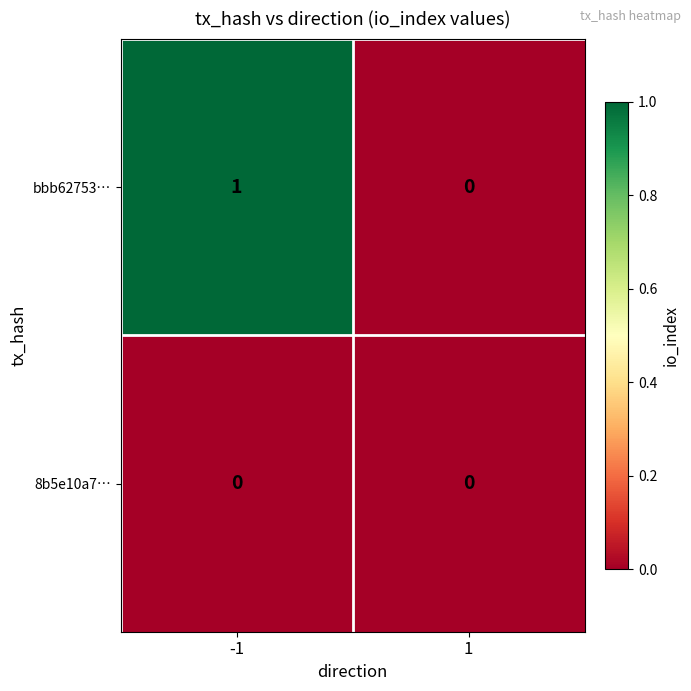

True or false: bbb62753… has a value of 1 at -1.

True